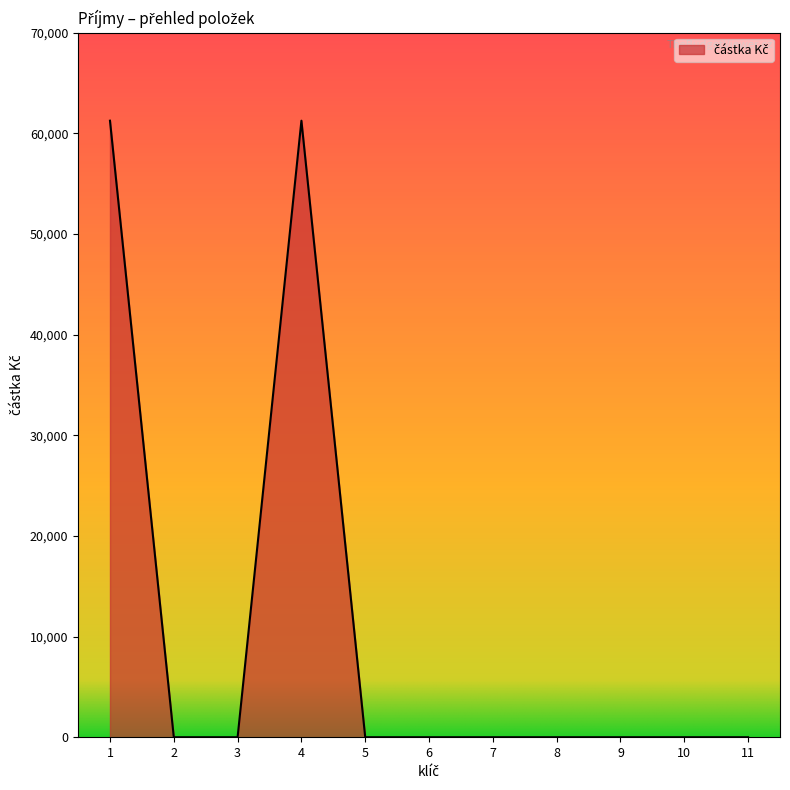

What is the difference between the maximum and second lowest values?

61252